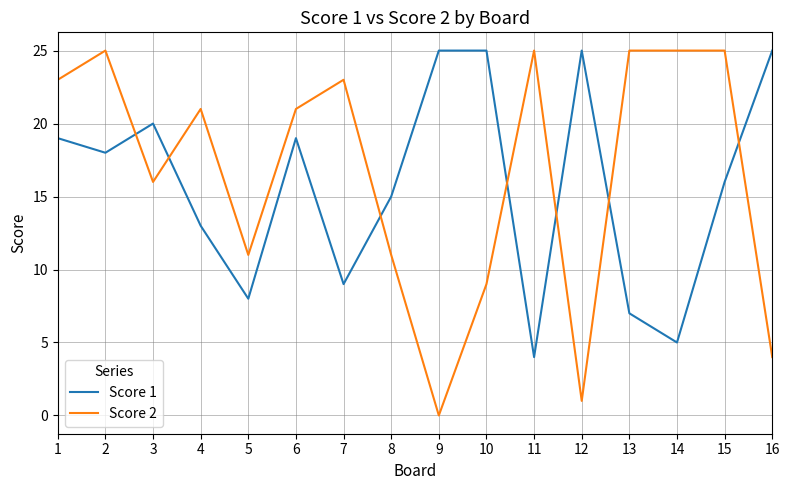

At how many categories does at least one series exceed 17?

14